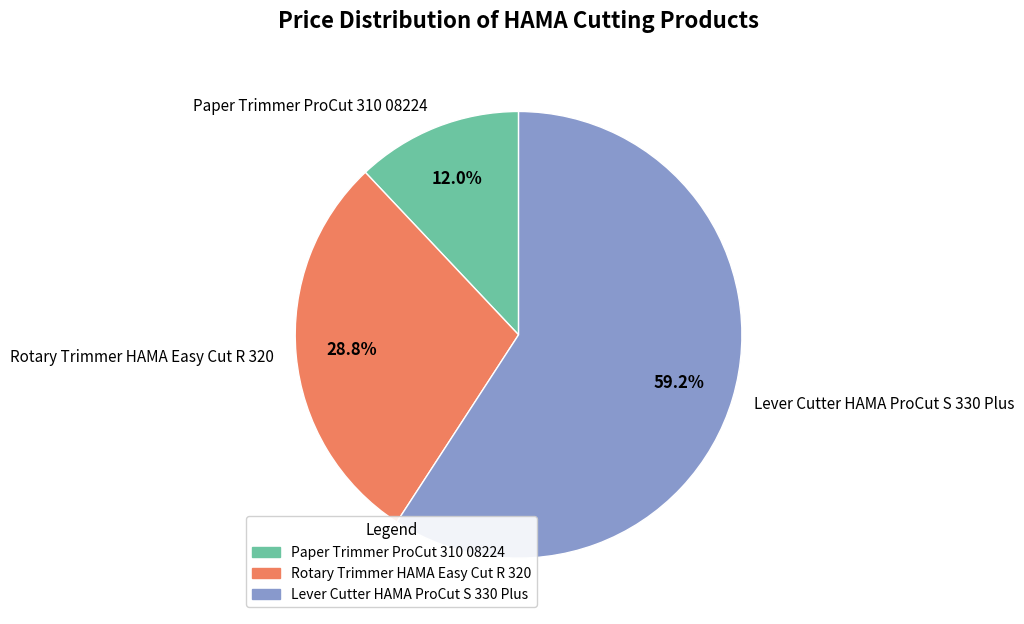

Between Rotary Trimmer HAMA Easy Cut R 320 and Paper Trimmer ProCut 310 08224, which is larger?

Rotary Trimmer HAMA Easy Cut R 320